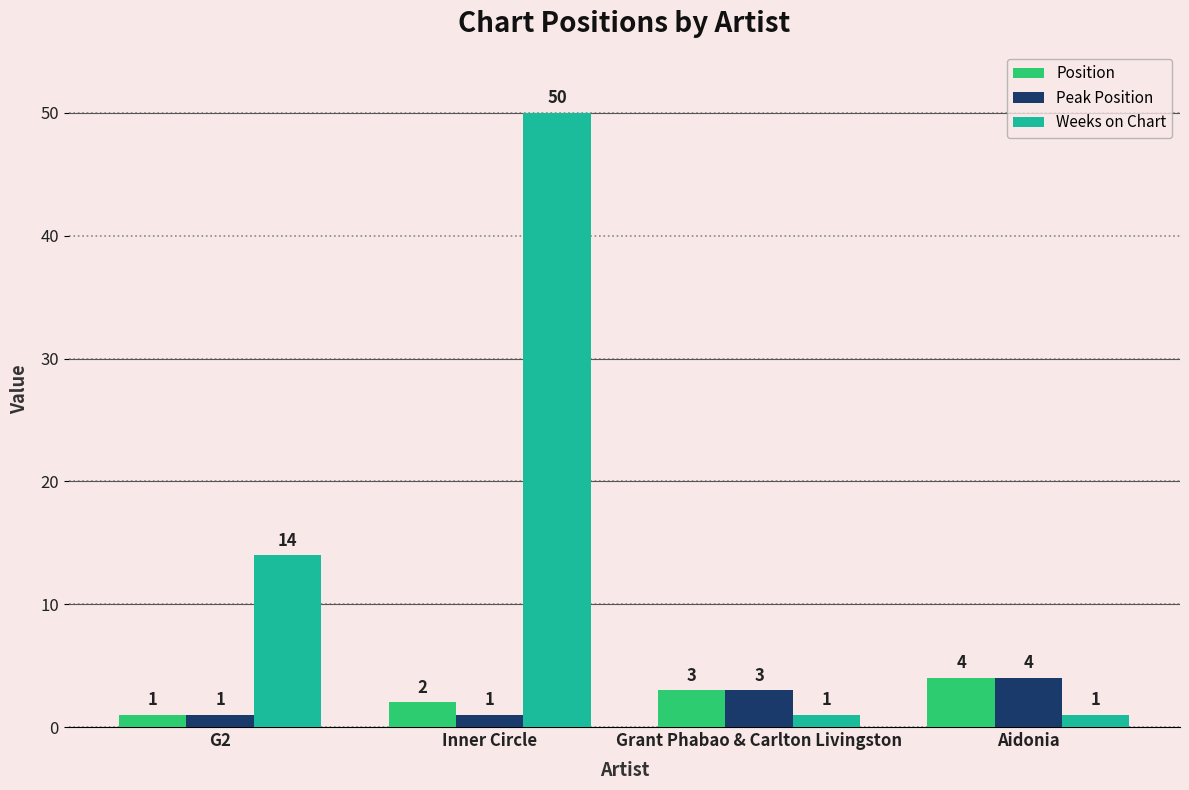

Count the Position values in the range 2 to 4.

3